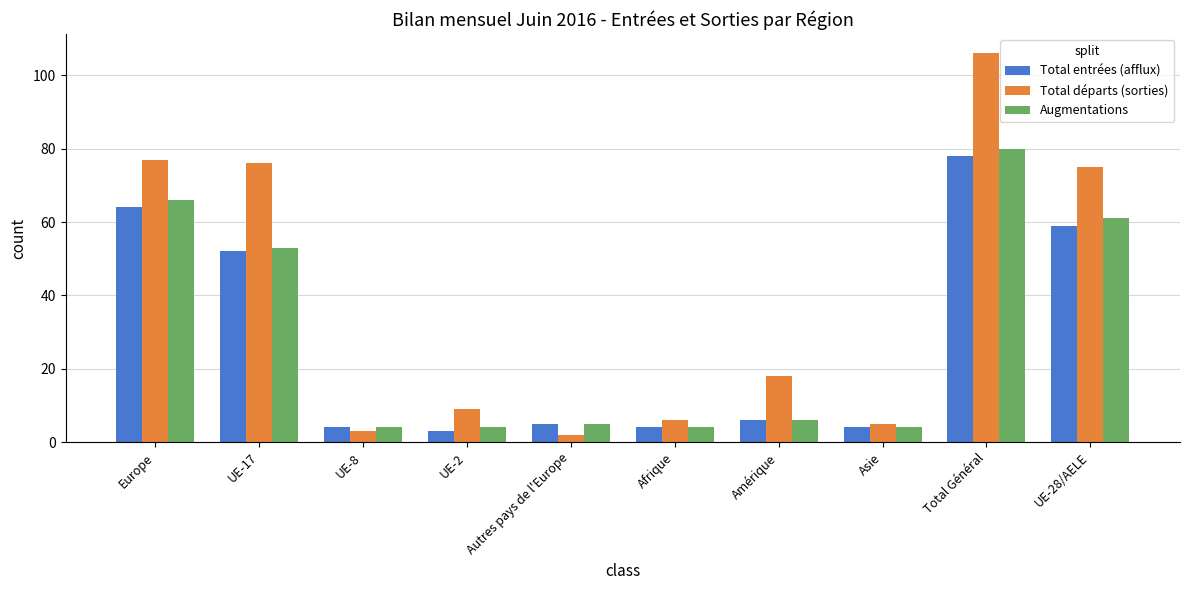

Where does the Total départs (sorties) series first go above 18?

Europe